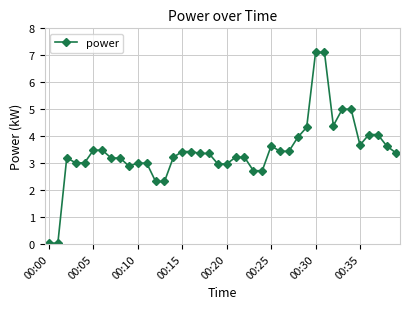

What is the maximum value shown in the chart?

7.1